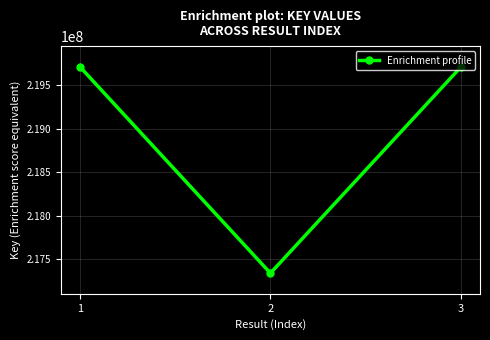

What value does the data have at 2?

217338091